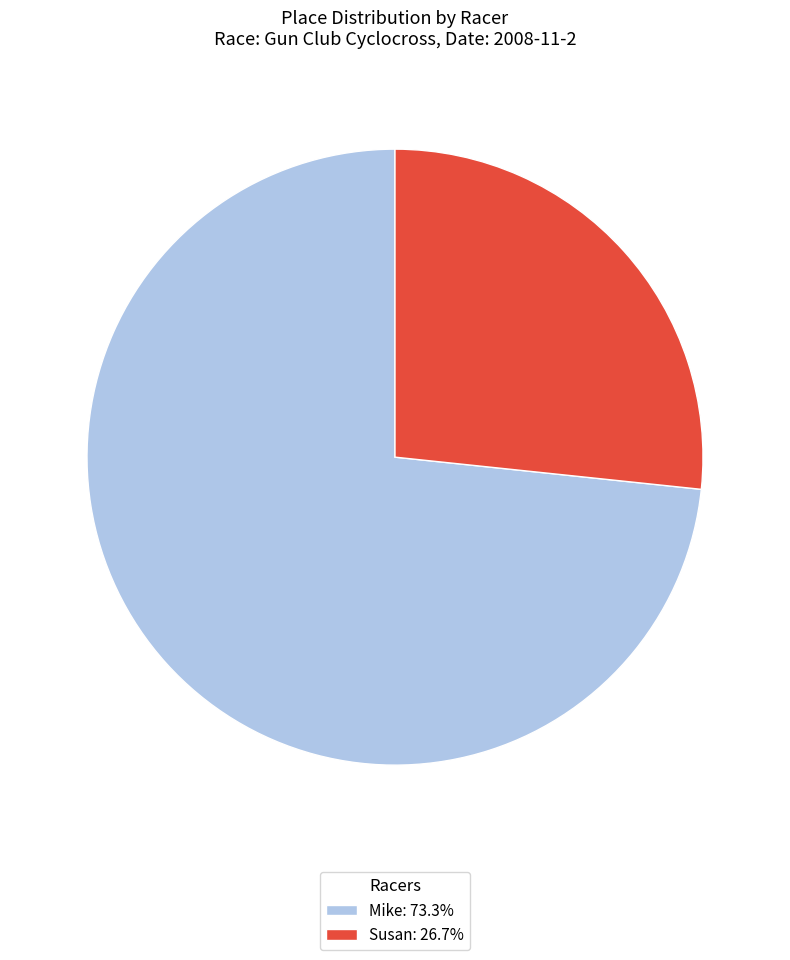

Does Mike represent more than half of the total?

Yes